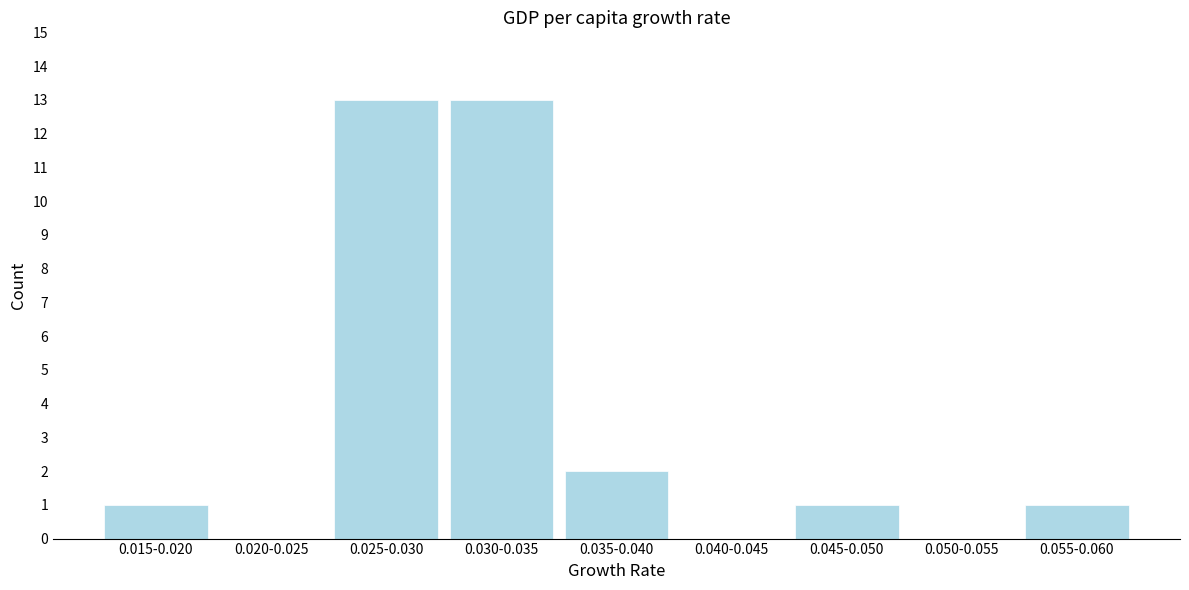

Reading right to left, transcribe all the data shown in this chart.

0.055-0.060=1	0.050-0.055=0	0.045-0.050=1	0.040-0.045=0	0.035-0.040=2	0.030-0.035=13	0.025-0.030=13	0.020-0.025=0	0.015-0.020=1